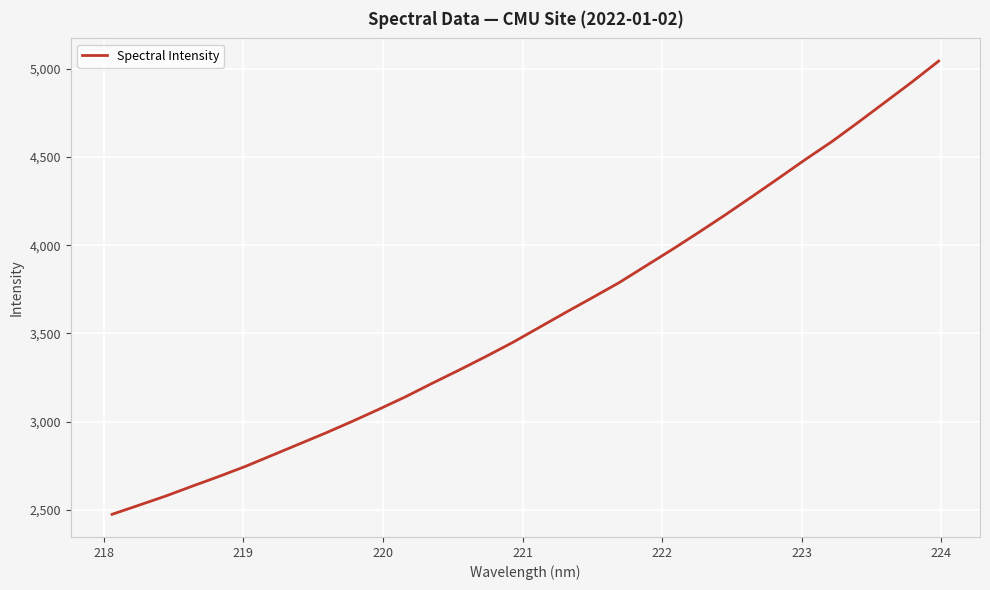

What is the minimum value shown in the chart?

2474.7